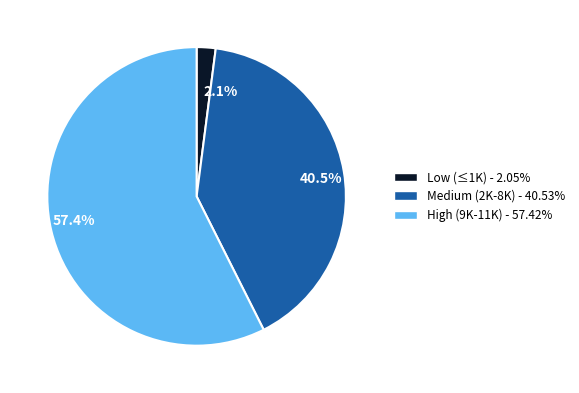

How many slices are in this pie chart?

3